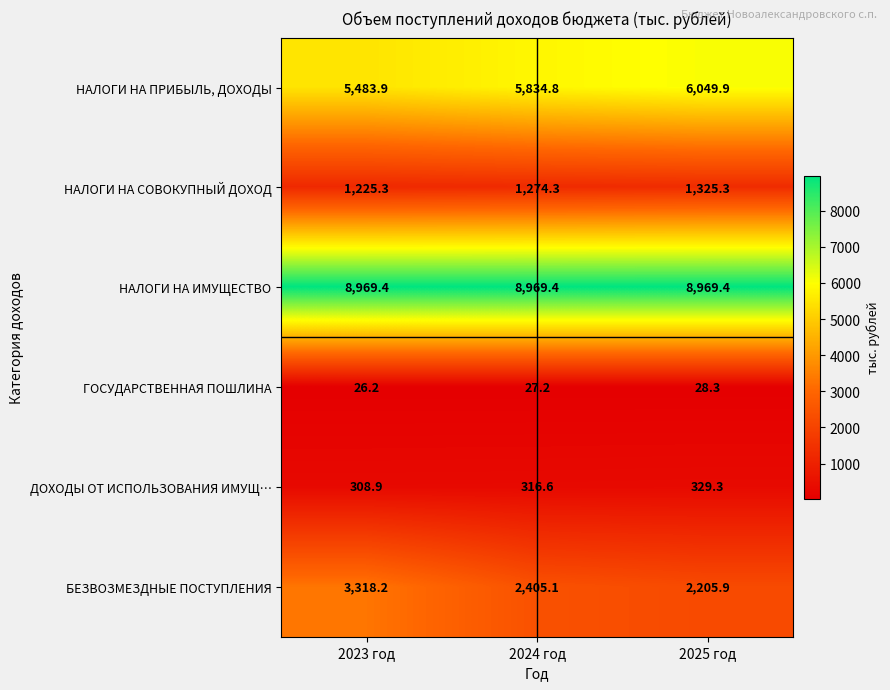

The ГОСУДАРСТВЕННАЯ ПОШЛИНА series shows 28.3 at 2025 год. True or false?

True